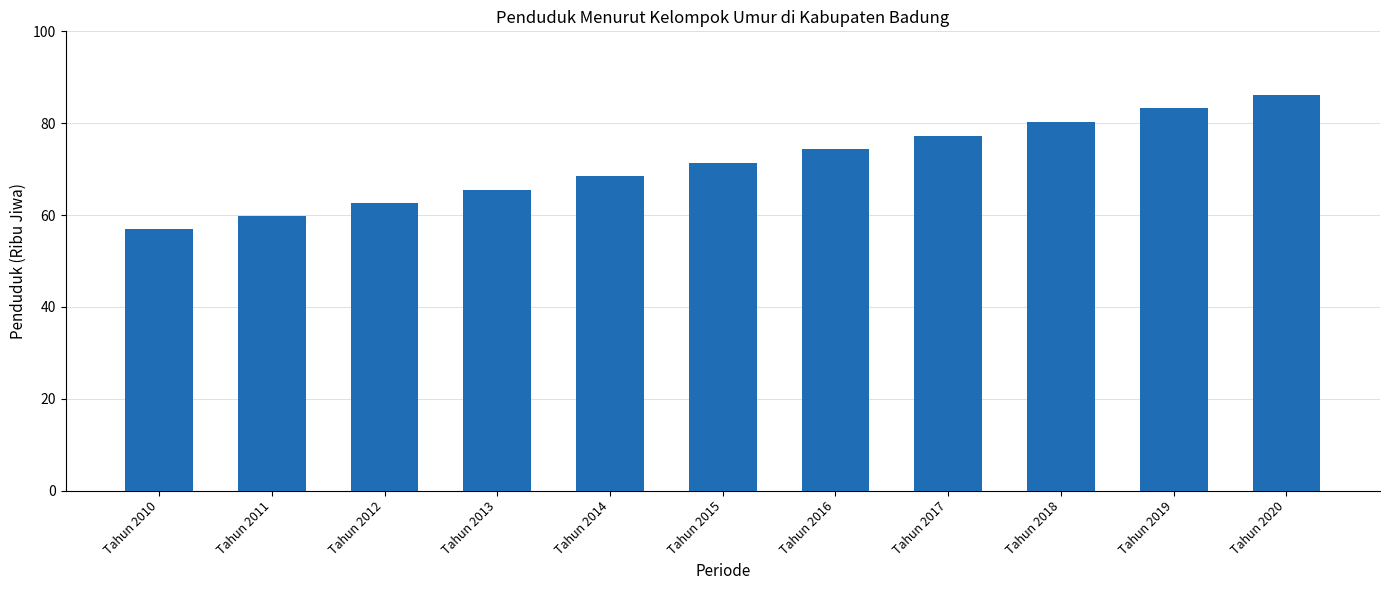

Between Tahun 2014 and Tahun 2017, which is larger?

Tahun 2017